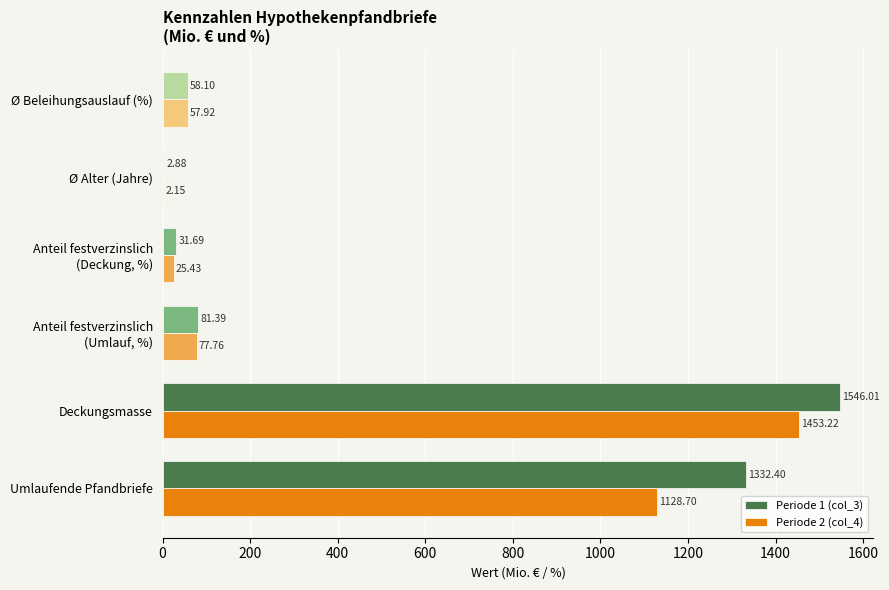

At which category is the sum across all series the highest?

Deckungsmasse